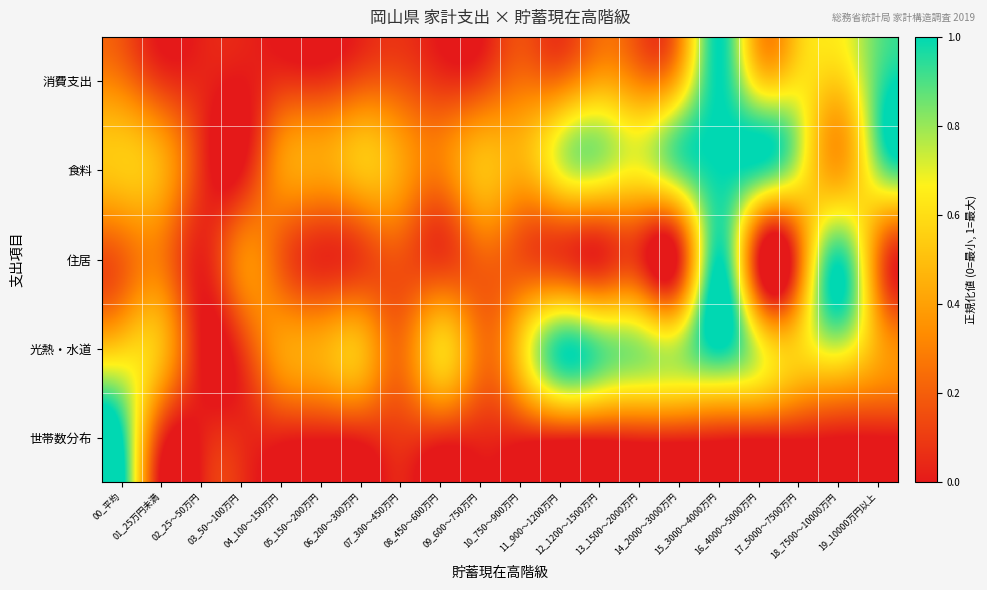

What is the maximum value shown in the chart?

1.0